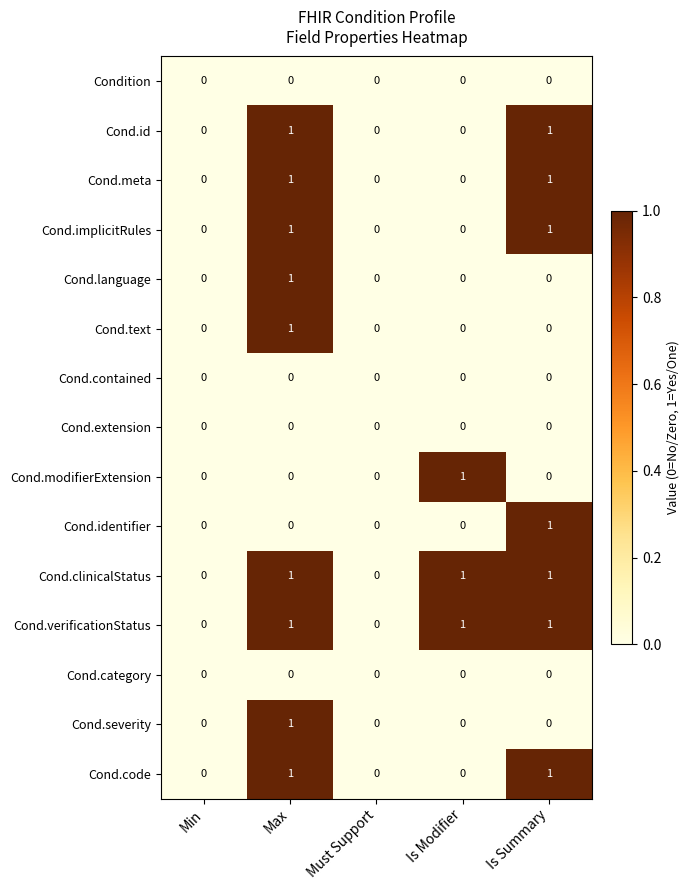

True or false: Cond.id has a value of 0 at Min.

True